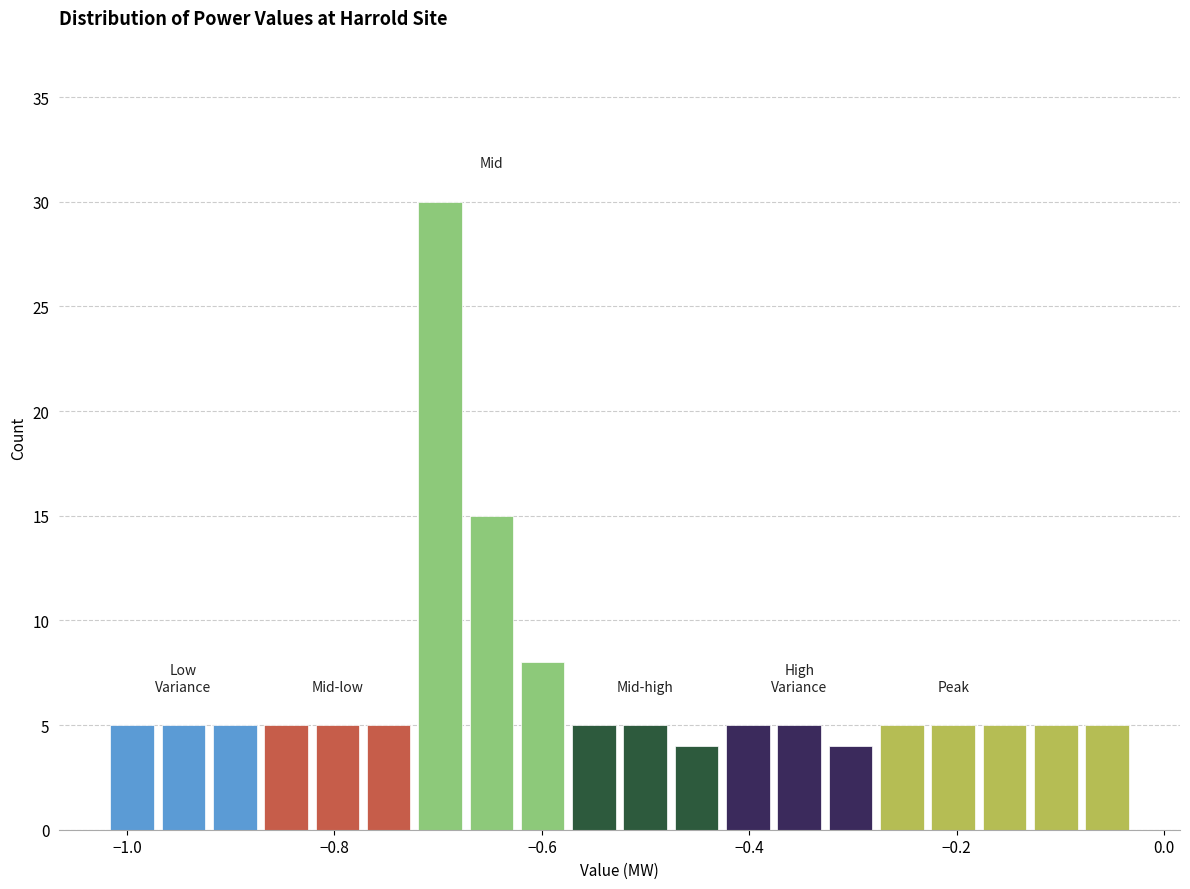

Read against the x-axis, roughly where is the centre of the tallest bar?

-0.70